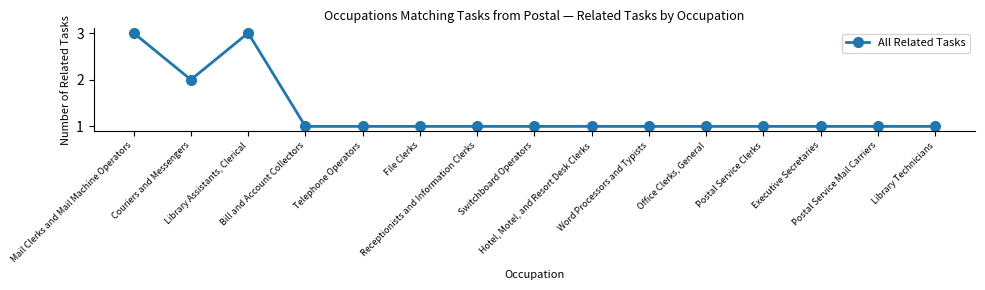

Reading left to right, list all the values displayed in this chart.

3	2	3	1	1	1	1	1	1	1	1	1	1	1	1